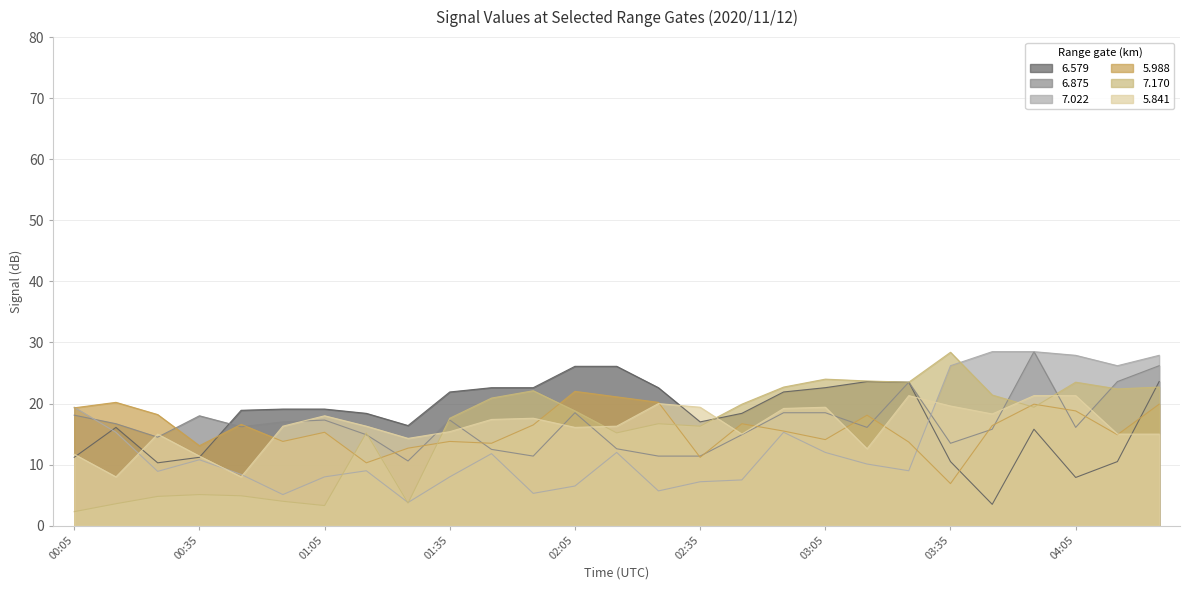

Reading left to right, what are all the values shown in this chart?

6.579: 11.2	16.1	10.3	11.2	18.9	19.1	19.1	18.4	16.4	21.9	22.6	22.6	26.1	26.1	22.6	17.0	18.4	21.9	22.6	23.6	23.5	10.5	3.5	15.8	7.9	10.5	23.6
6.875: 18.1	16.7	14.5	18.0	16.2	17.0	17.3	14.9	10.6	17.3	12.5	11.4	18.5	12.6	11.4	11.4	14.9	18.5	18.5	16.1	23.5	13.5	15.8	28.5	16.1	23.6	26.2
7.022: 19.4	15.3	8.9	10.8	8.4	5.1	8.0	9.0	3.8	8.0	11.8	5.3	6.5	12.0	5.7	7.2	7.5	15.3	12.0	10.1	9.0	26.2	28.5	28.5	27.9	26.2	27.9
5.988: 19.3	20.2	18.2	13.1	16.6	13.8	15.3	10.3	12.7	13.8	13.5	16.5	22.0	21.1	20.2	11.2	16.7	15.5	14.1	18.1	13.7	6.9	16.4	19.9	18.8	14.9	19.9
7.170: 2.3	3.6	4.8	5.1	4.9	4.0	3.3	15.2	3.7	17.6	20.9	22.1	18.8	15.2	16.7	16.3	19.9	22.7	24.0	23.7	23.5	28.4	21.4	19.4	23.5	22.4	22.7
5.841: 11.7	8.0	15.0	11.4	8.0	16.3	18.0	16.3	14.3	15.4	17.4	17.6	16.1	16.3	20.0	19.4	15.0	19.2	19.4	12.6	21.3	19.6	18.3	21.3	21.3	15.0	15.0